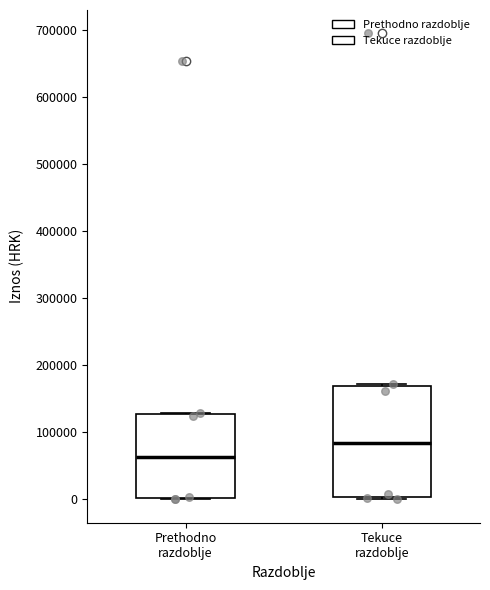

Where does the median line of the box for Prethodno razdoblje sit on the y-axis? The values are not printed on the chart, so give them approximately, as read against the axis.

60000